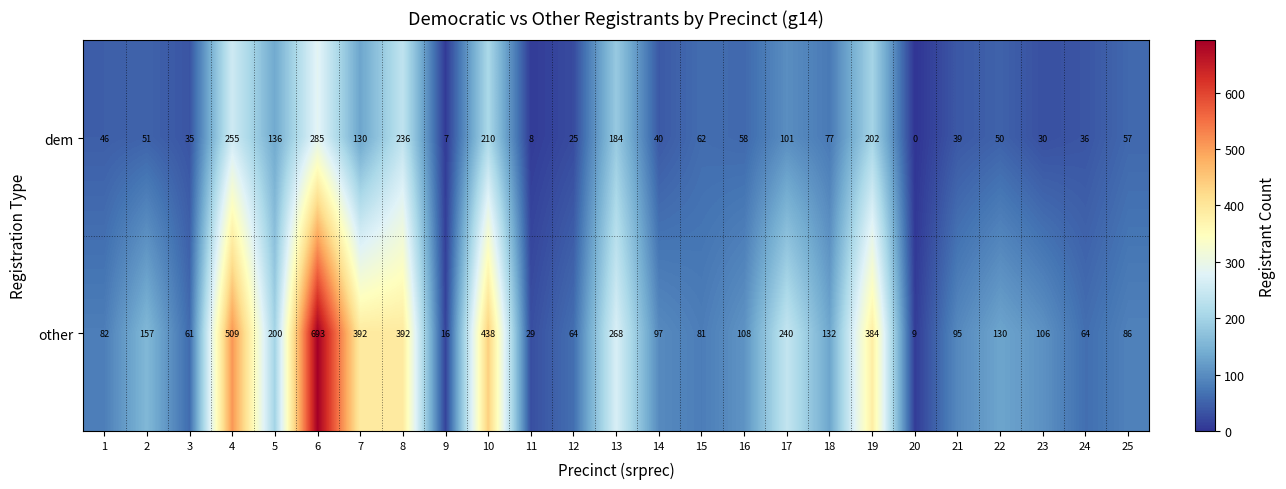

Which series has the largest range (max minus min)?

other